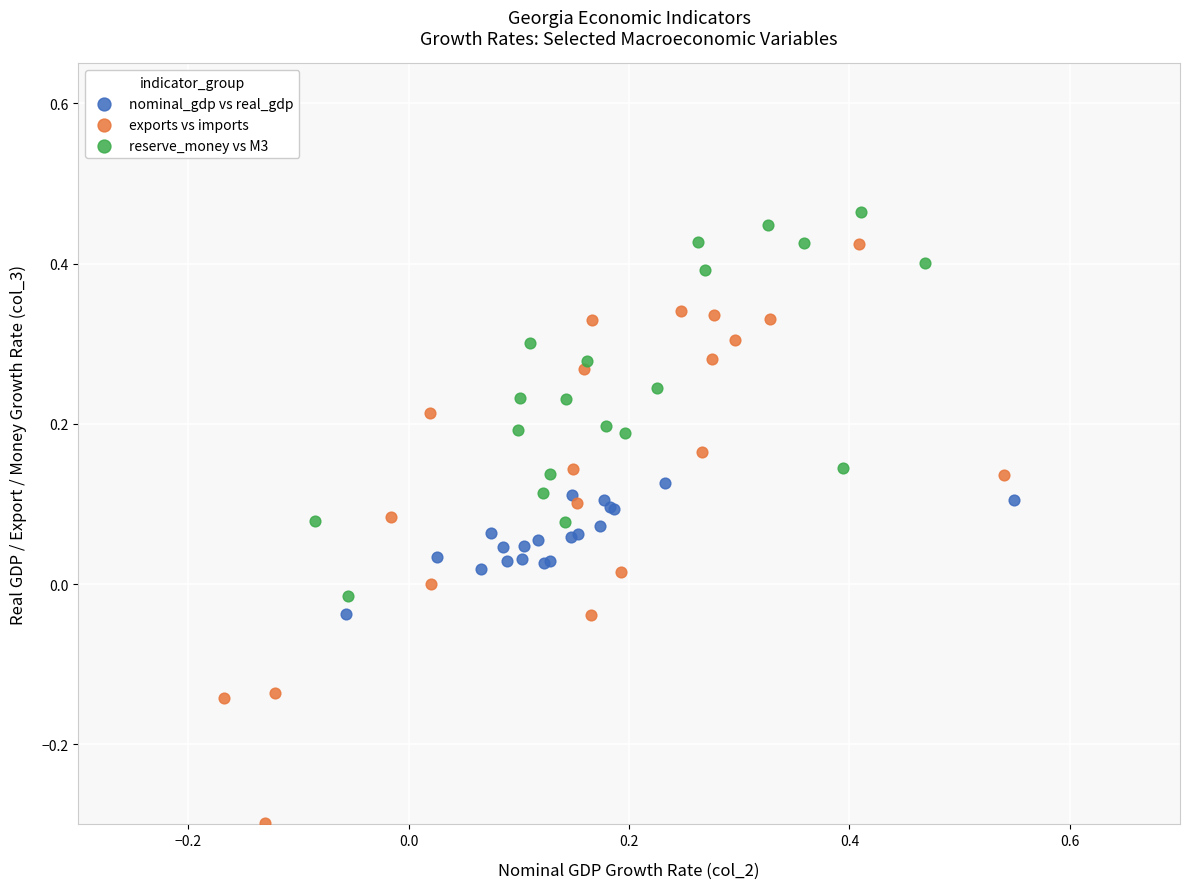

Which series reaches the minimum Y coordinate?

exports vs imports